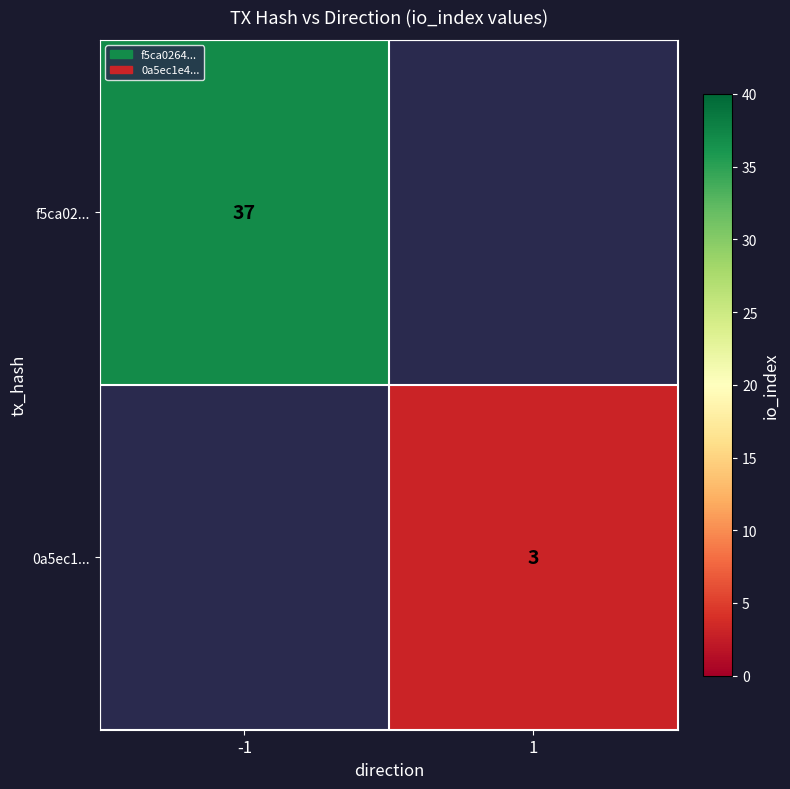

The 0a5ec1... series shows 3 at 1. True or false?

True